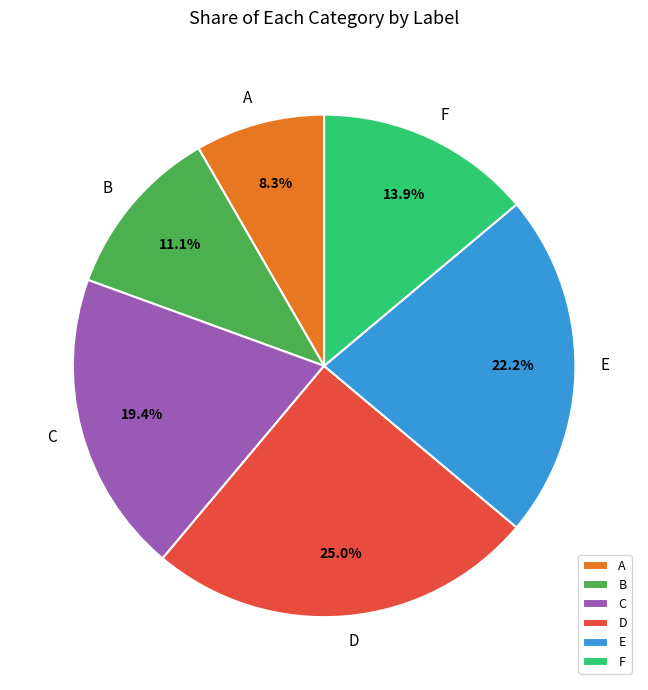

Approximately how many times larger is the value at A compared to B?

0.7